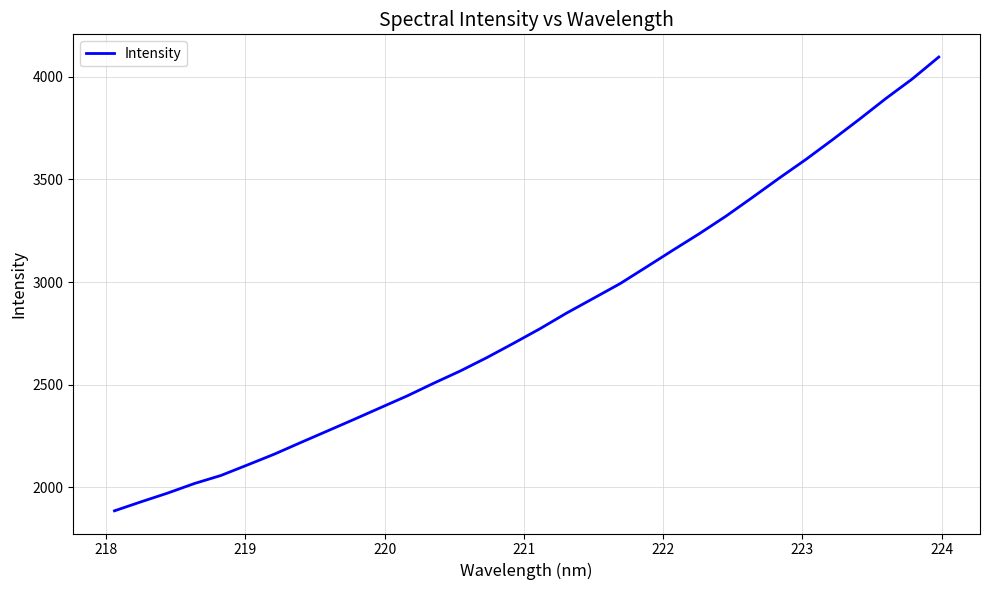

What is the smallest value displayed?

1886.5